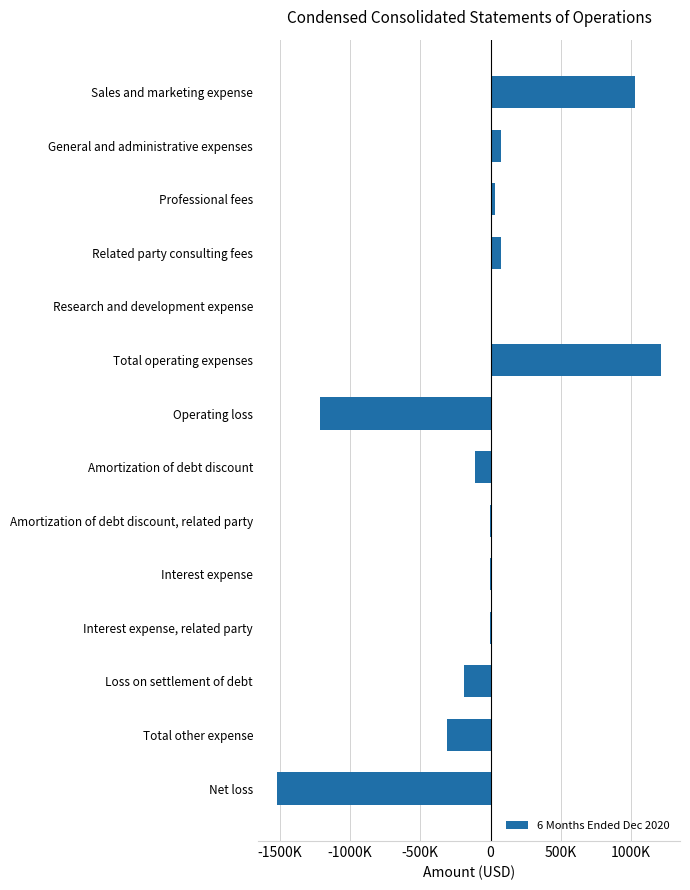

At which category does the chart reach its peak across all series?

Total operating expenses